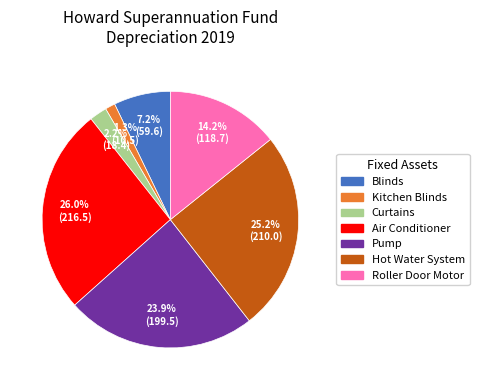

Between Kitchen Blinds and Air Conditioner, which is larger?

Air Conditioner